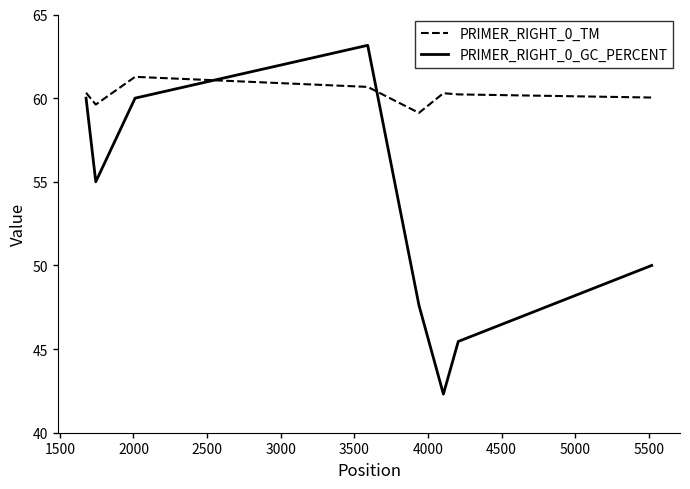

What are all the series names shown in the legend?

PRIMER_RIGHT_0_TM, PRIMER_RIGHT_0_GC_PERCENT